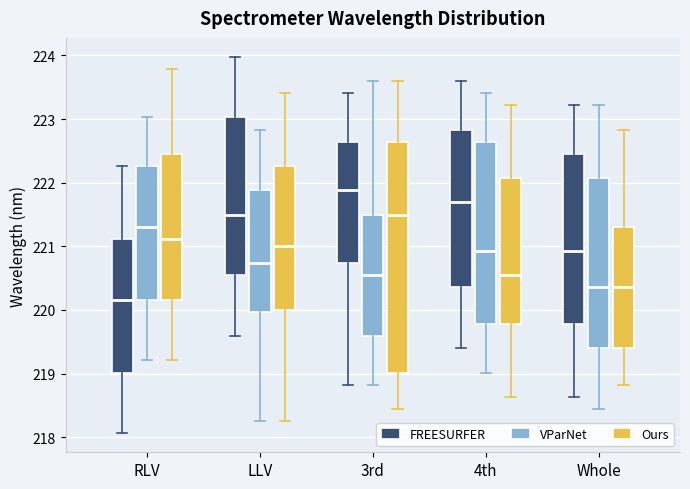

Reading left to right, transcribe this box plot: for each box, give where its median line is, the range the box spans, and where its two whiskers end, as read against the y-axis. The values are not printed on the chart, so give them approximately, as read against the axis.

RLV (FREESURFER): median 220.2, box 219.0 to 221.1, whiskers 218.1 to 222.3
RLV (VParNet): median 221.3, box 220.2 to 222.3, whiskers 219.2 to 223.0
RLV (Ours): median 221.1, box 220.2 to 222.5, whiskers 219.2 to 223.8
LLV (FREESURFER): median 221.5, box 220.5 to 223.0, whiskers 219.6 to 224.0
LLV (VParNet): median 220.7, box 220.0 to 221.9, whiskers 218.3 to 222.8
LLV (Ours): median 221.0, box 220.0 to 222.3, whiskers 218.3 to 223.4
3rd (FREESURFER): median 221.9, box 220.7 to 222.6, whiskers 218.8 to 223.4
3rd (VParNet): median 220.5, box 219.6 to 221.5, whiskers 218.8 to 223.6
3rd (Ours): median 221.5, box 219.0 to 222.6, whiskers 218.4 to 223.6
4th (FREESURFER): median 221.7, box 220.4 to 222.8, whiskers 219.4 to 223.6
4th (VParNet): median 220.9, box 219.8 to 222.6, whiskers 219.0 to 223.4
4th (Ours): median 220.5, box 219.8 to 222.1, whiskers 218.6 to 223.2
Whole (FREESURFER): median 220.9, box 219.8 to 222.5, whiskers 218.6 to 223.2
Whole (VParNet): median 220.4, box 219.4 to 222.1, whiskers 218.4 to 223.2
Whole (Ours): median 220.4, box 219.4 to 221.3, whiskers 218.8 to 222.8